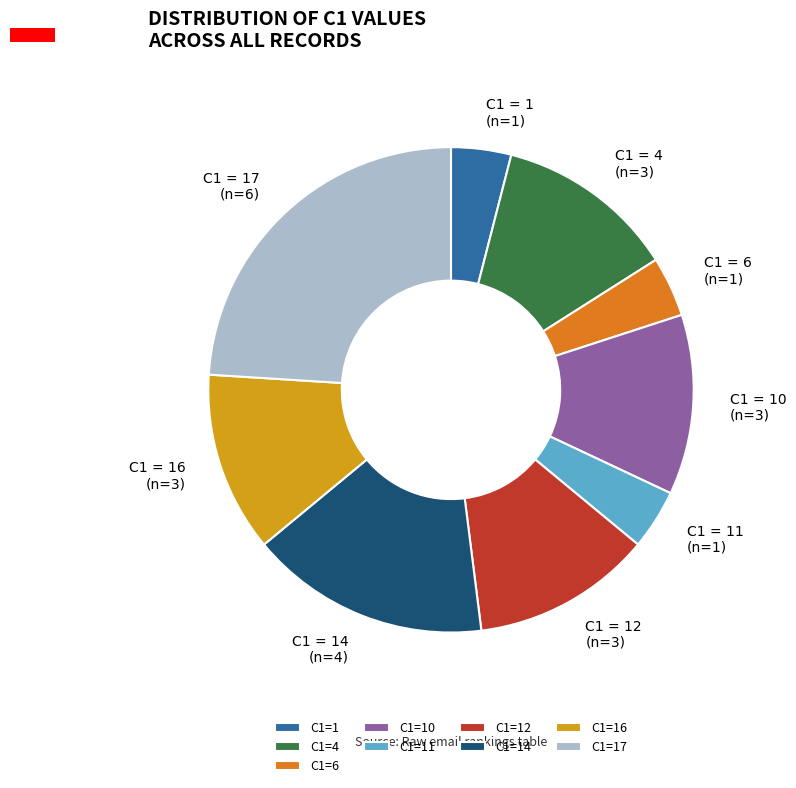

Count the number of slices in the pie.

9